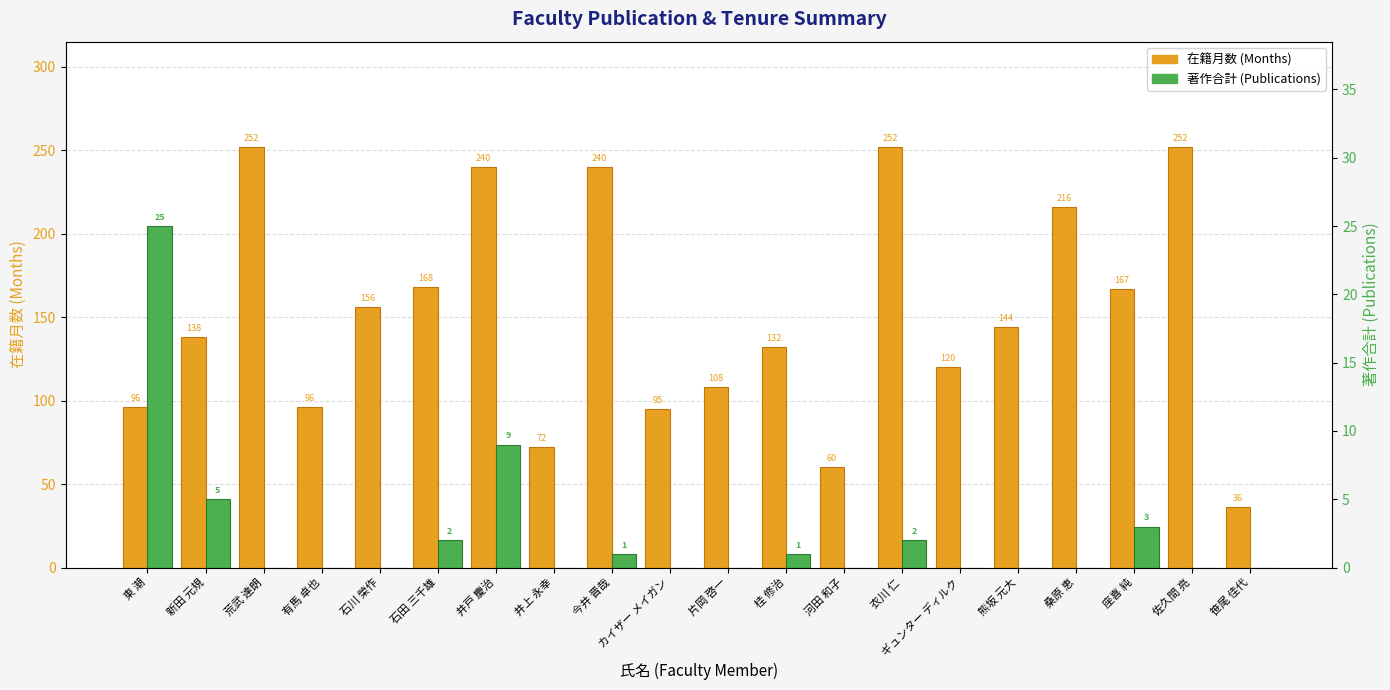

Which series has the largest total across all categories?

在籍月数 (Months)